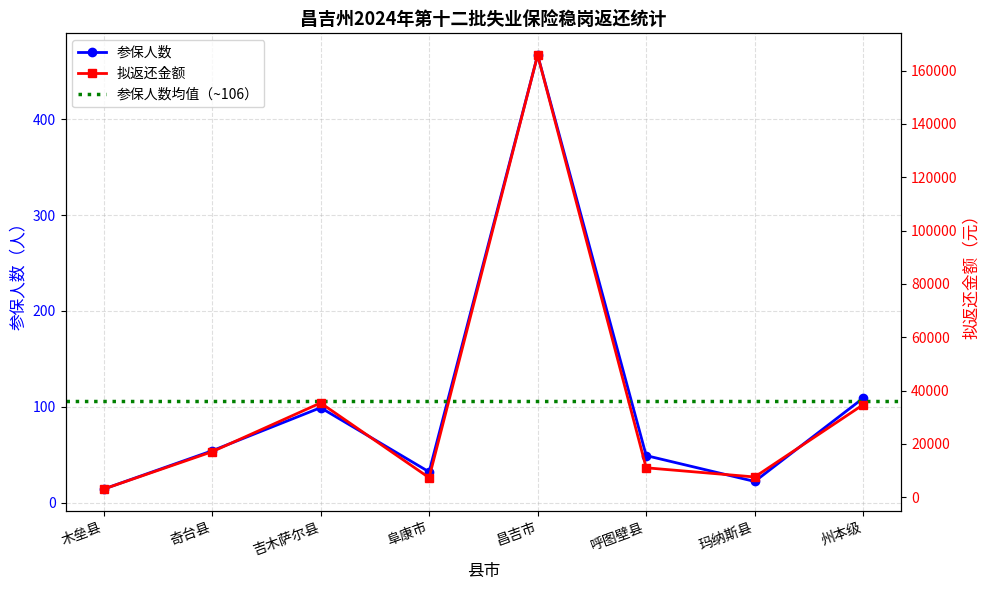

Is it true that 拟返还金额 equals 165847.6 at 昌吉市?

True